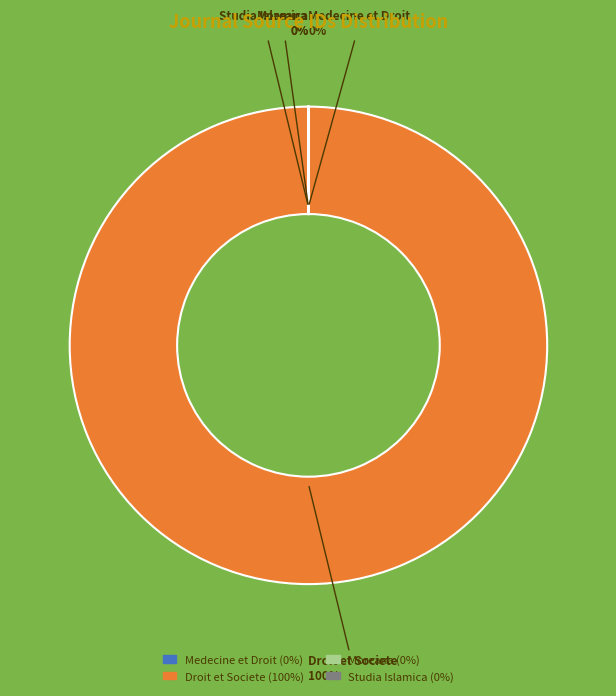

The Droit et Societe slice represents 100% of the pie. True or false?

True